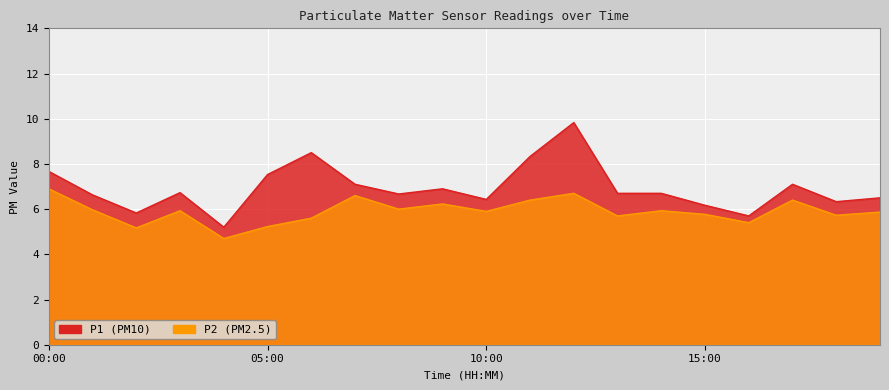

At 05:00, list the series in order from largest to smallest.

P1, P2